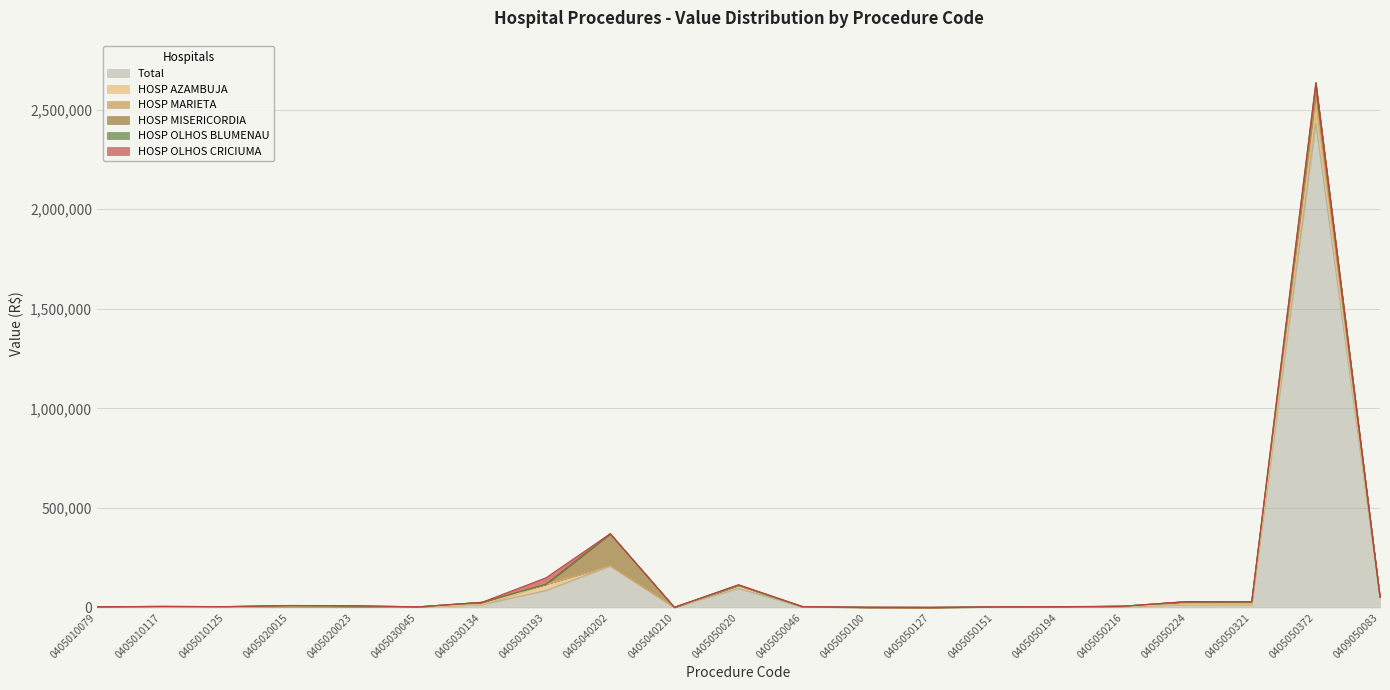

True or false: Total and HOSP MARIETA cross at least once.

False